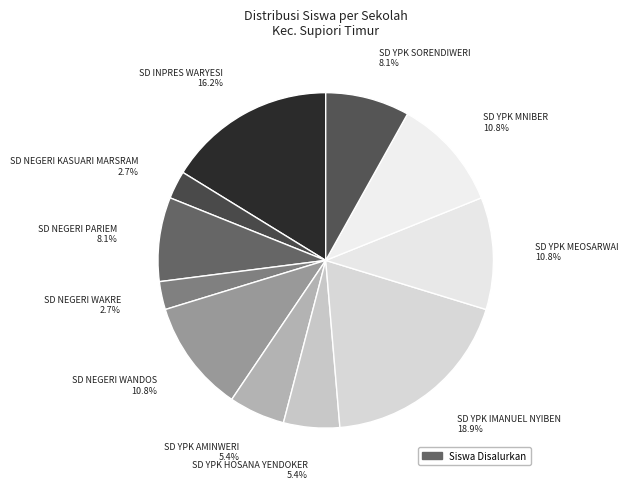

How many slices are in this pie chart?

11